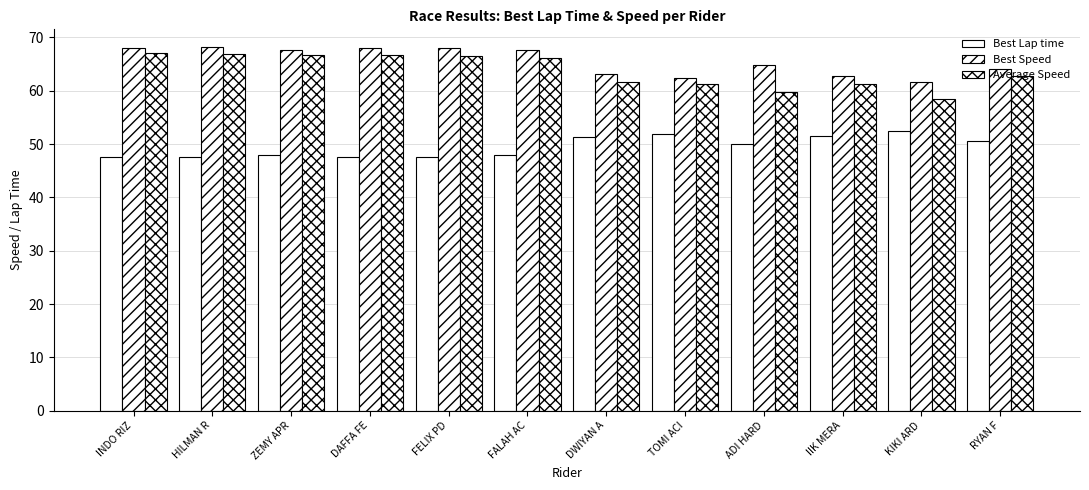

List the labels in order of Average Speed value, largest first.

INDO RIZ, HILMAN R, ZEMY APR, DAFFA FE, FELIX PD, FALAH AC, RYAN F, DWIYAN A, IIK MERA, TOMI ACI, ADI HARD, KIKI ARD